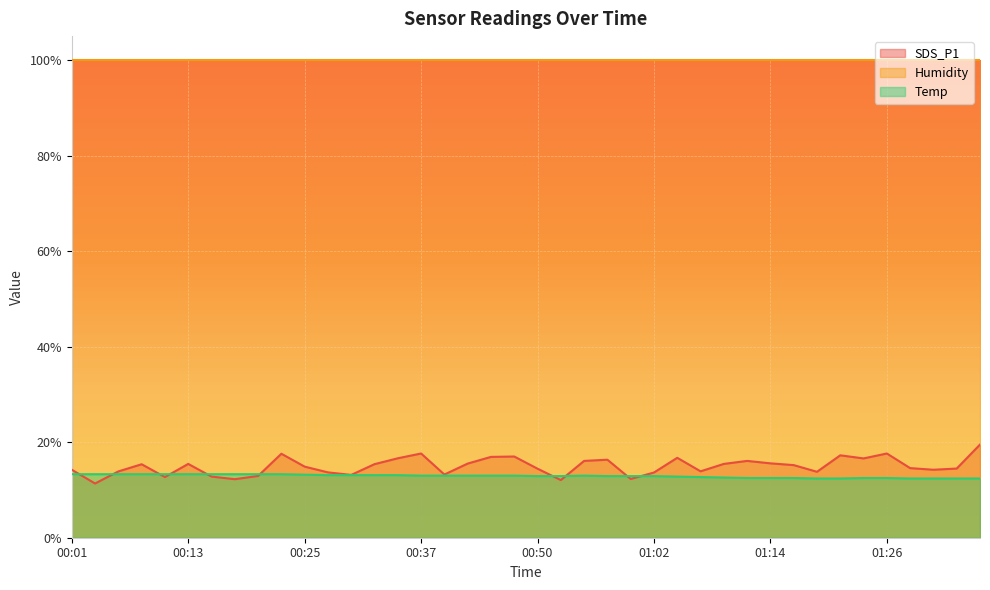

Is the value of Temp at 00:03 greater than the value of SDS_P1 at 00:08?

No